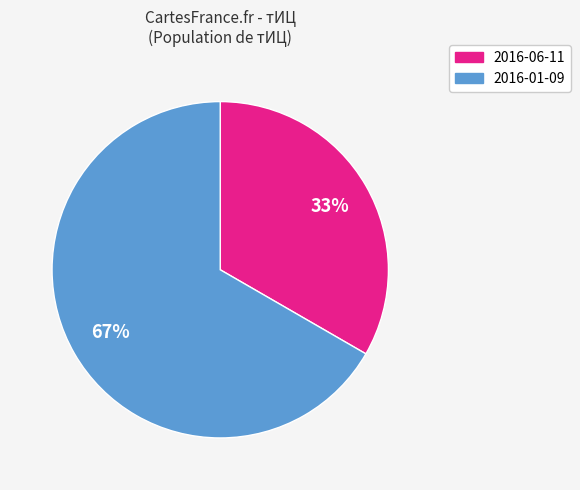

True or false: 2016-01-09 accounts for 67% of the total.

True